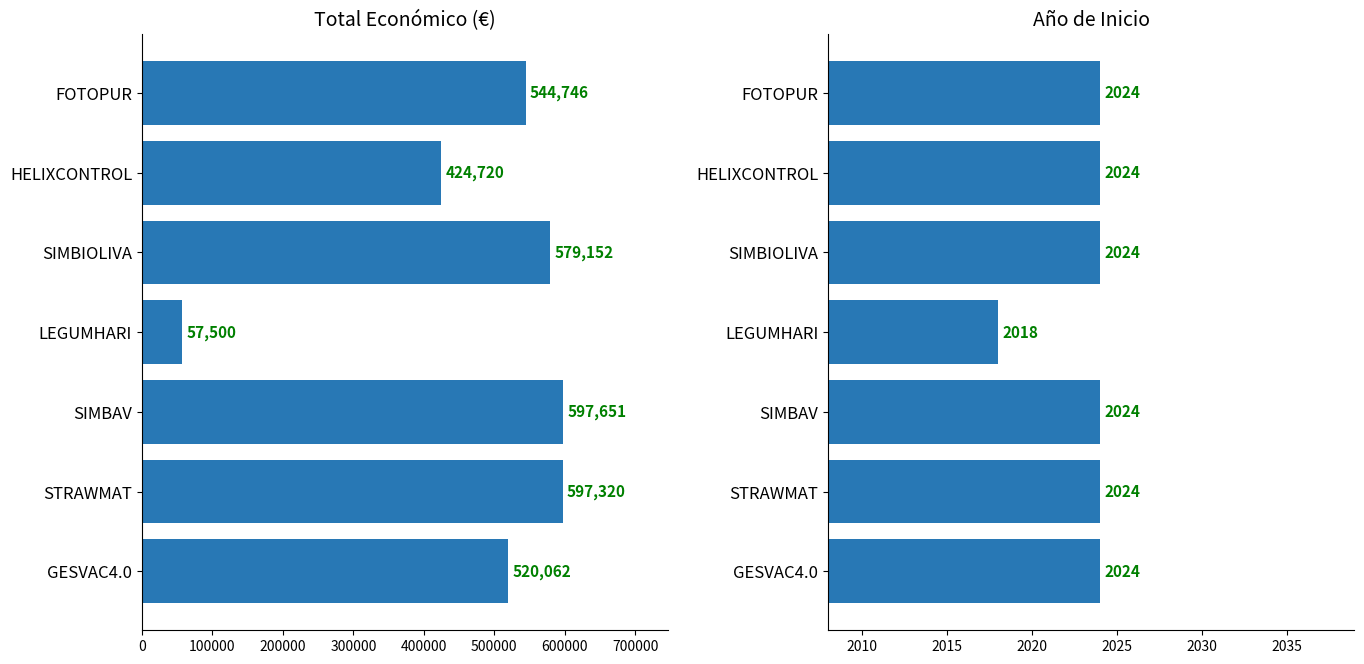

What is the difference between the second highest and minimum values in the Año de inicio series?

6